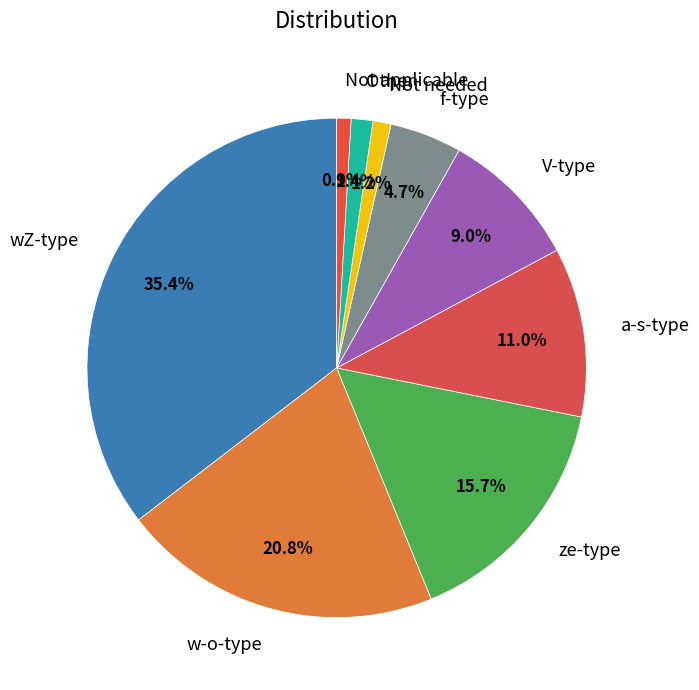

How many slices are in this pie chart?

9